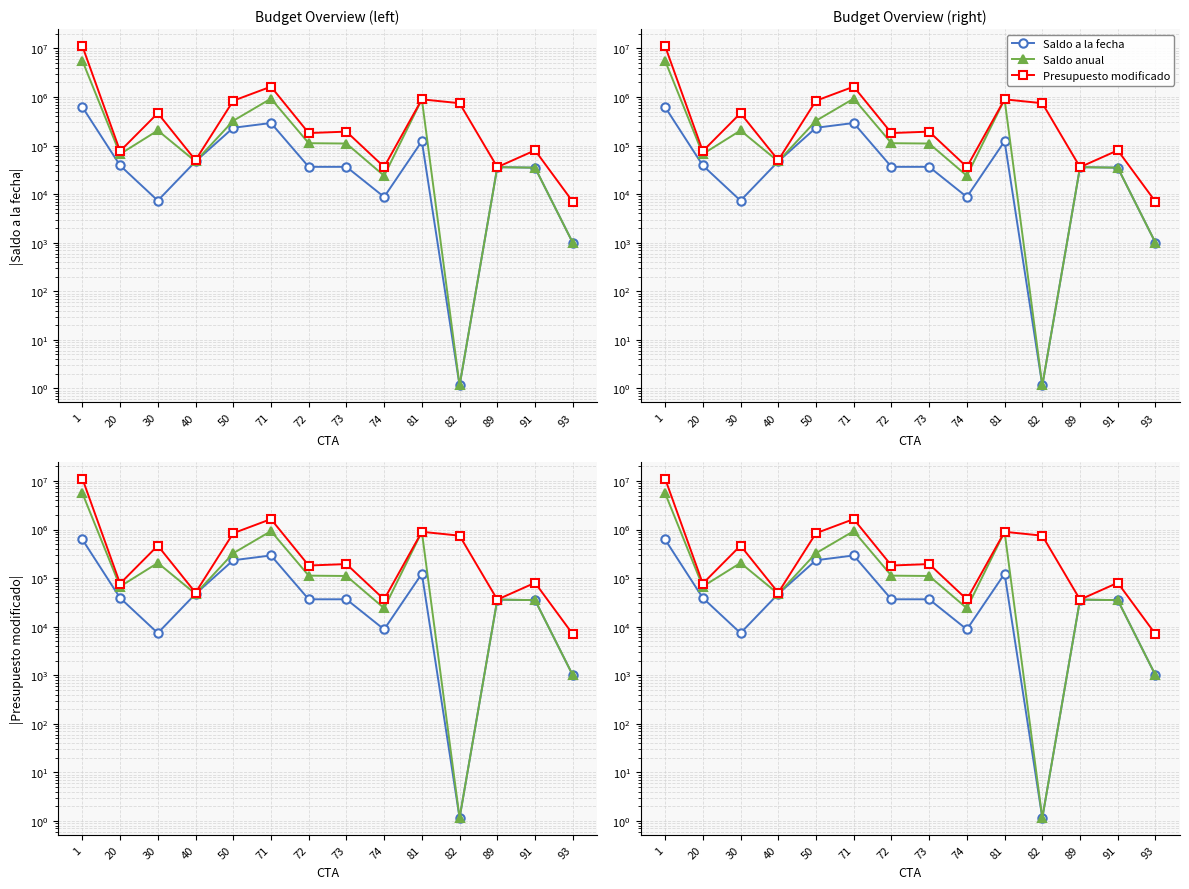

At how many categories does at least one series exceed 7413388?

1